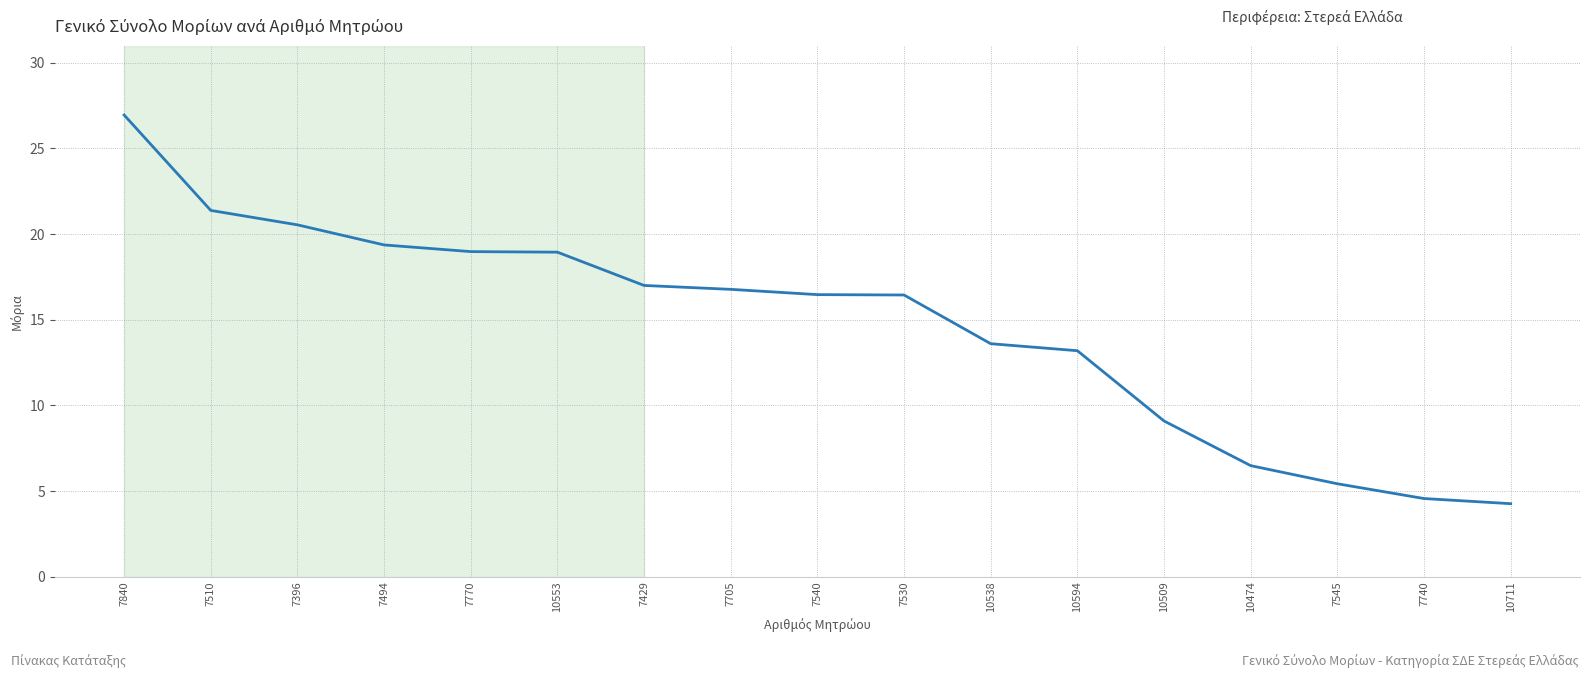

At which category does the chart reach its minimum across all series?

10711